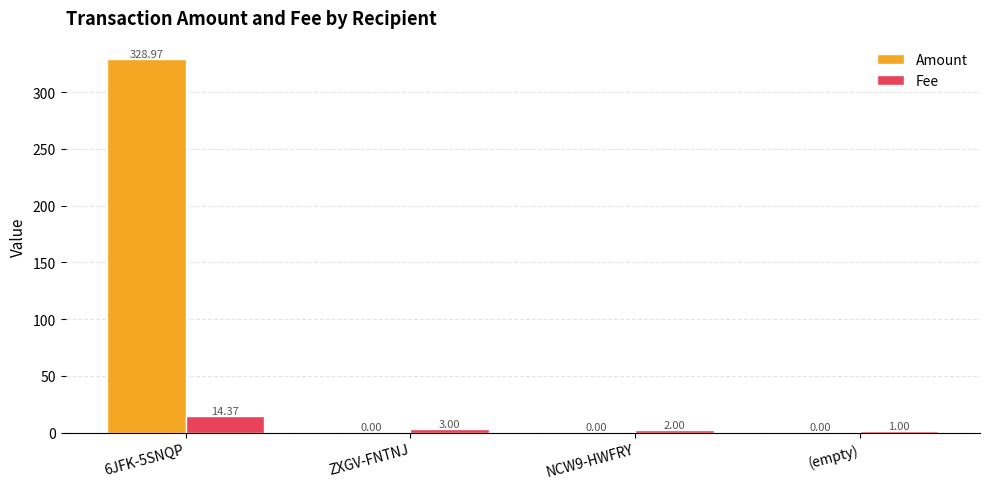

What is the sum of the Amount values at 6JFK-5SNQP and ZXGV-FNTNJ?

329.0